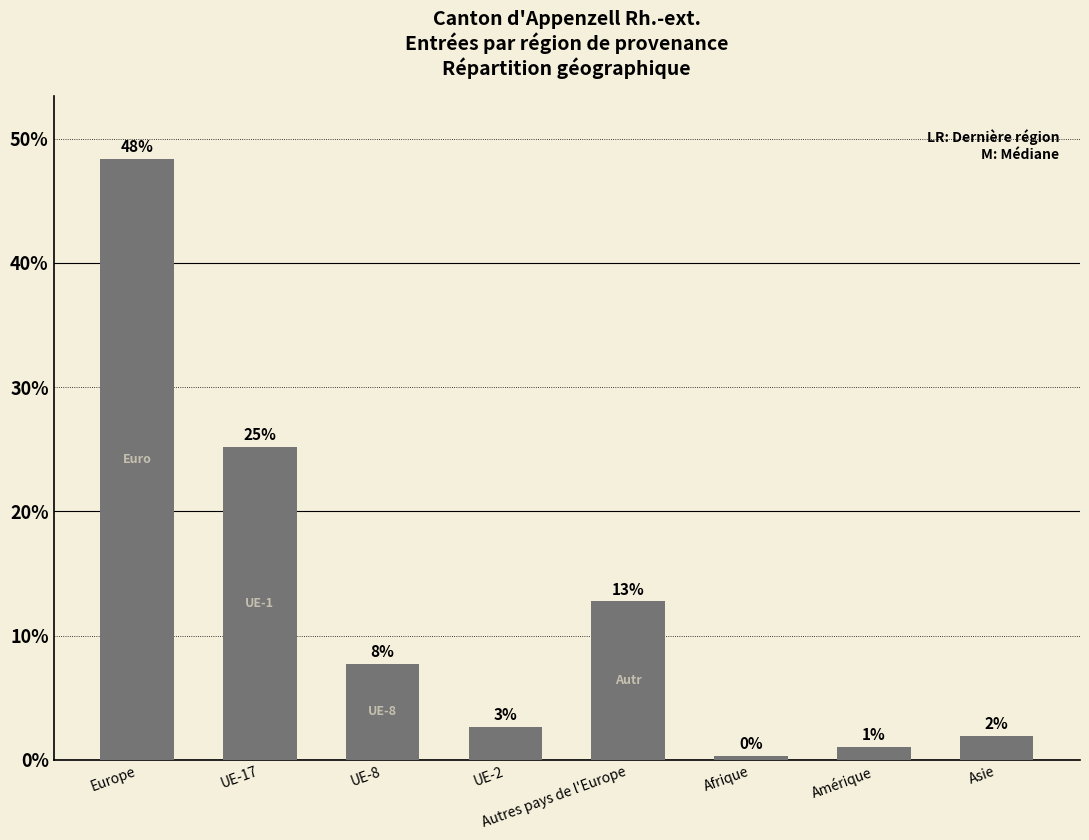

What is the label of the 6th bar from the left?

Afrique